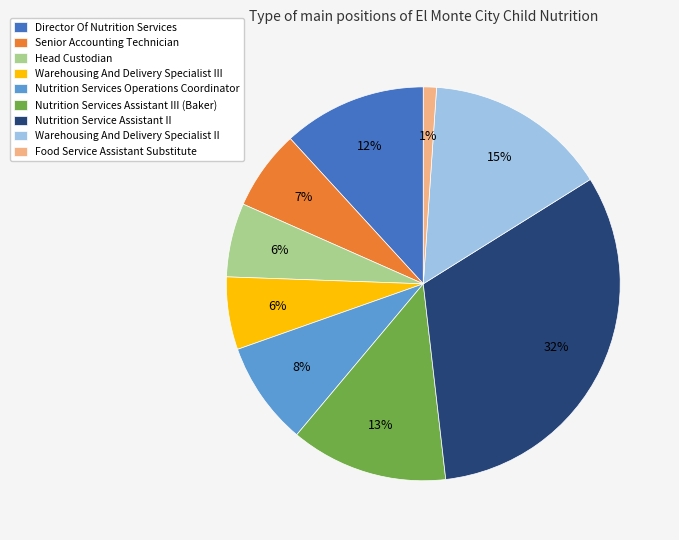

Between Warehousing And Delivery Specialist II and Warehousing And Delivery Specialist III, which is larger?

Warehousing And Delivery Specialist II